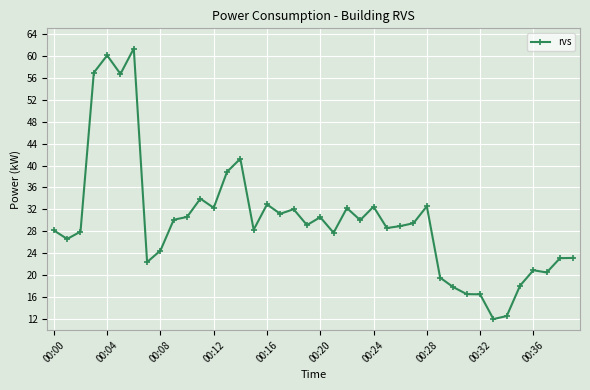

Count the number of data series in this chart.

1